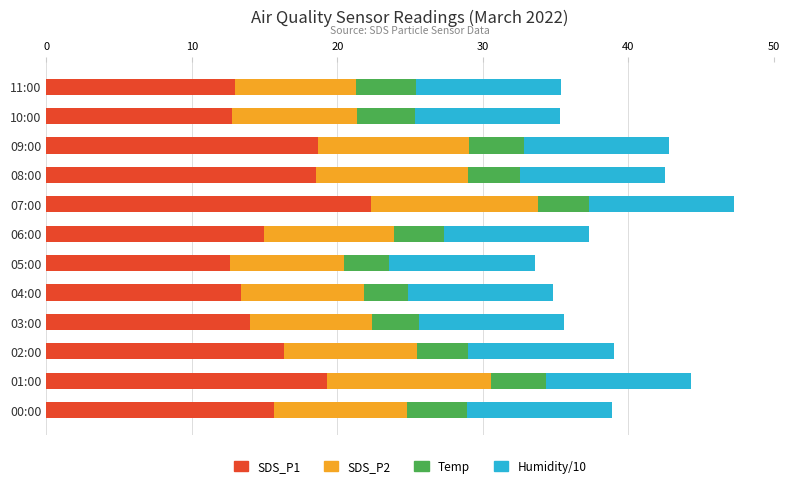

What is the sum of the SDS_P1 values at 09:00 and 01:00?

38.0